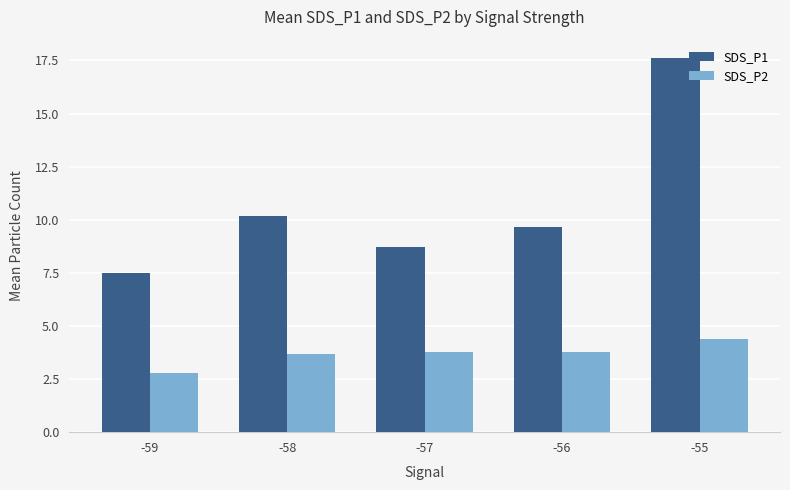

List the series in order of their peak value, lowest first.

SDS_P2, SDS_P1